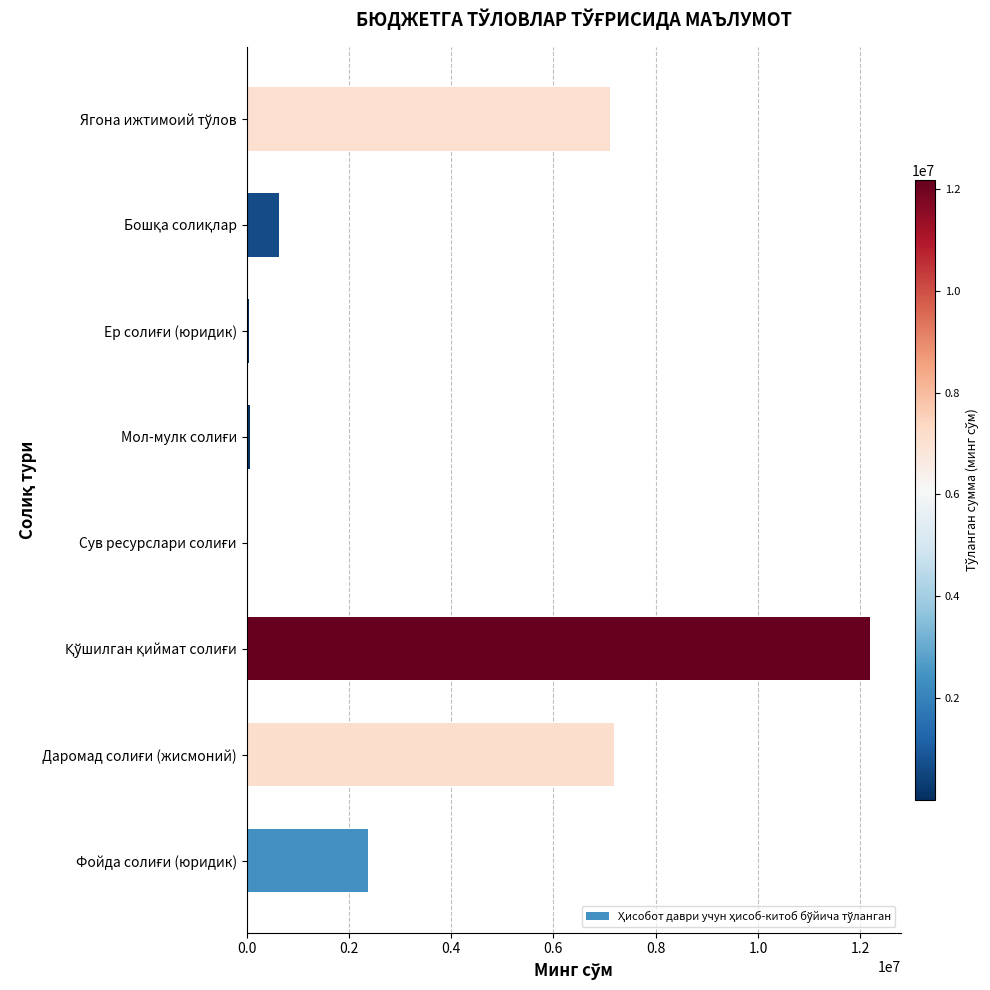

What is the sum of all values?

29582341.1